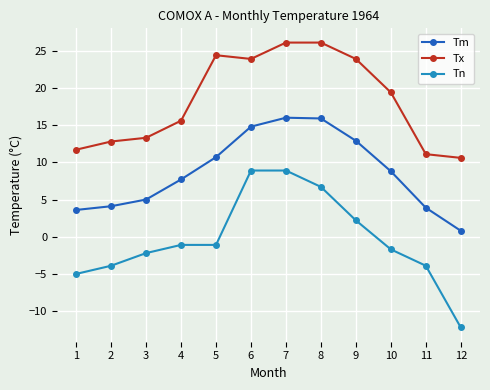

List the series in order of their peak value, lowest first.

Tn, Tm, Tx